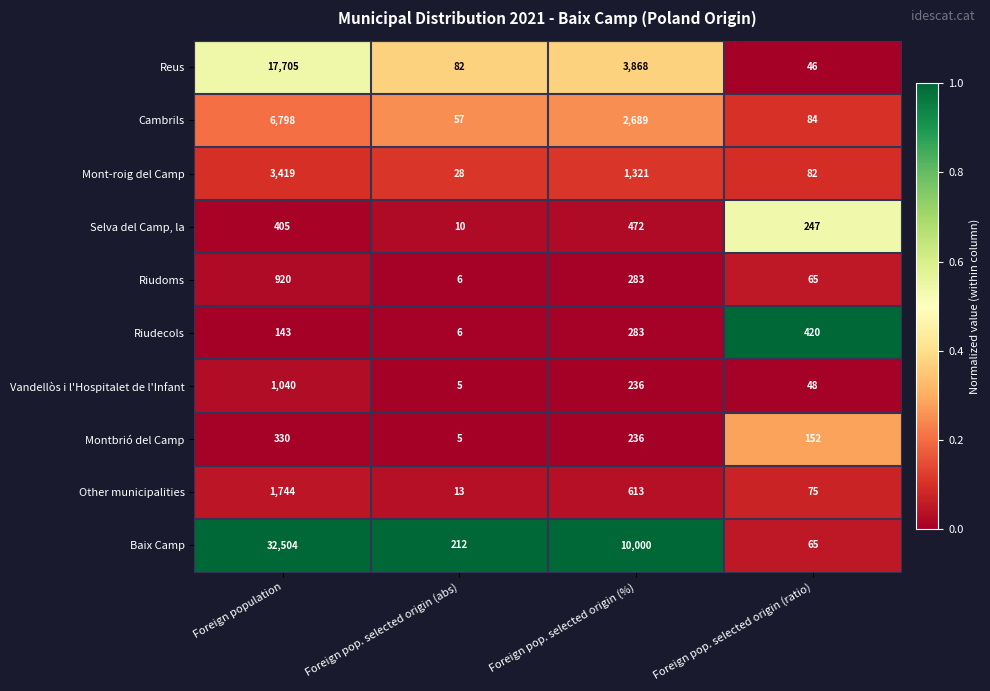

Which category has the highest value in the Reus series?

Foreign population